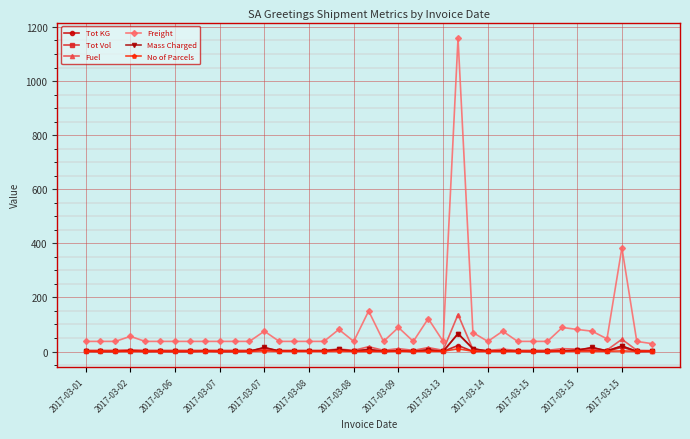

Which series has the largest range (max minus min)?

Freight